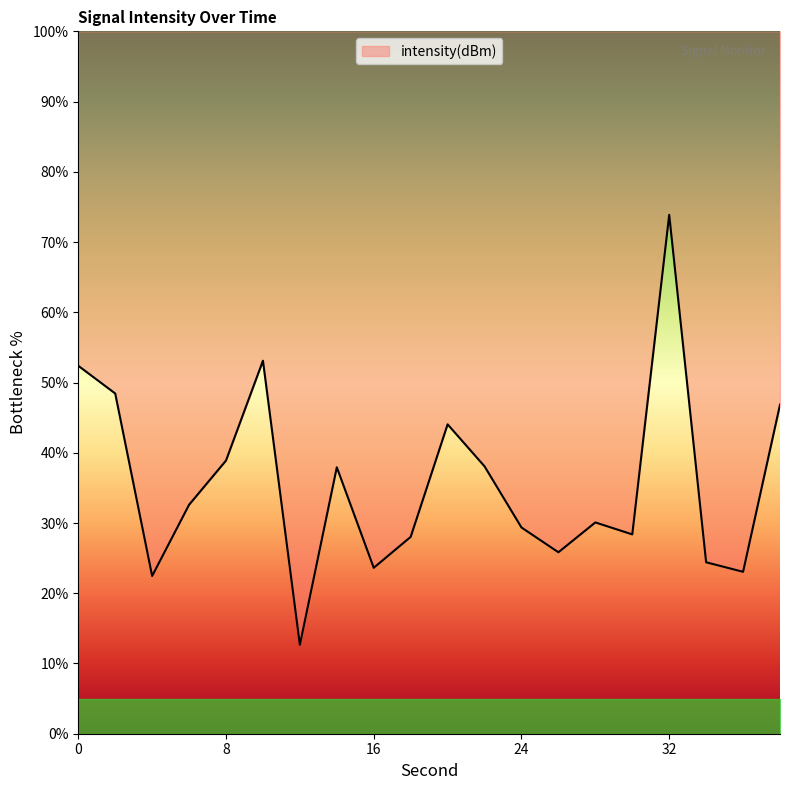

Reading left to right, extract all data points from this chart.

0=52.4	2=48.4	4=22.5	6=32.6	8=38.9	10=53.1	12=12.7	14=37.9	16=23.6	18=28.0	20=44.0	22=38.1	24=29.4	26=25.8	28=30.1	30=28.4	32=73.9	34=24.4	36=23.1	38=46.8